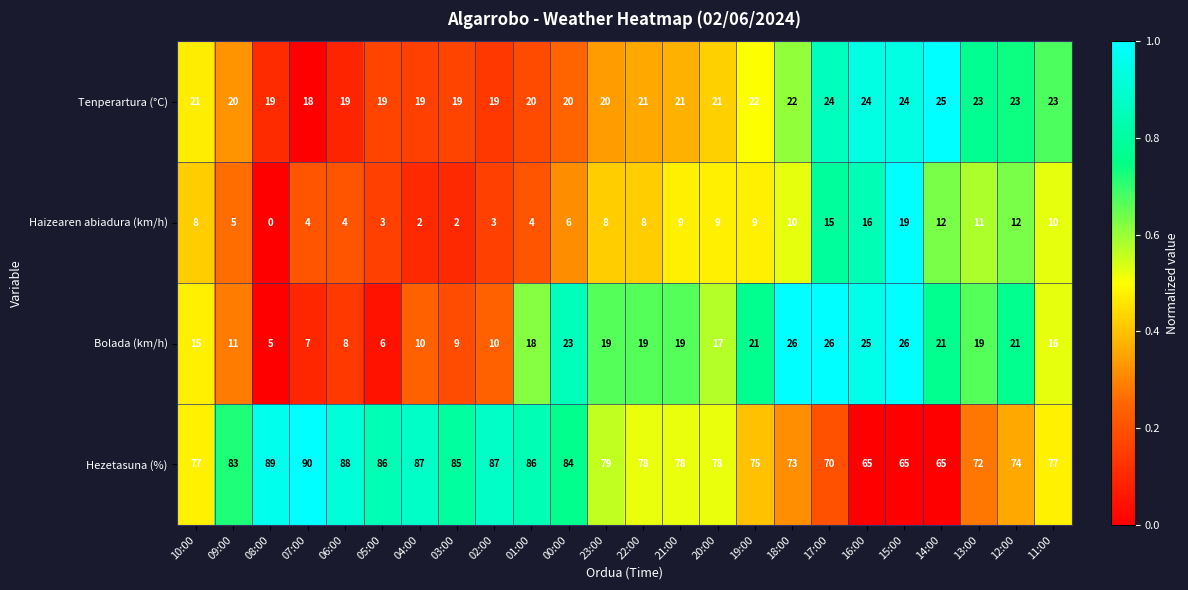

Rank the series by their maximum value, from lowest to highest.

Haizearen abiadura (km/h), Tenperartura (°C), Bolada (km/h), Hezetasuna (%)